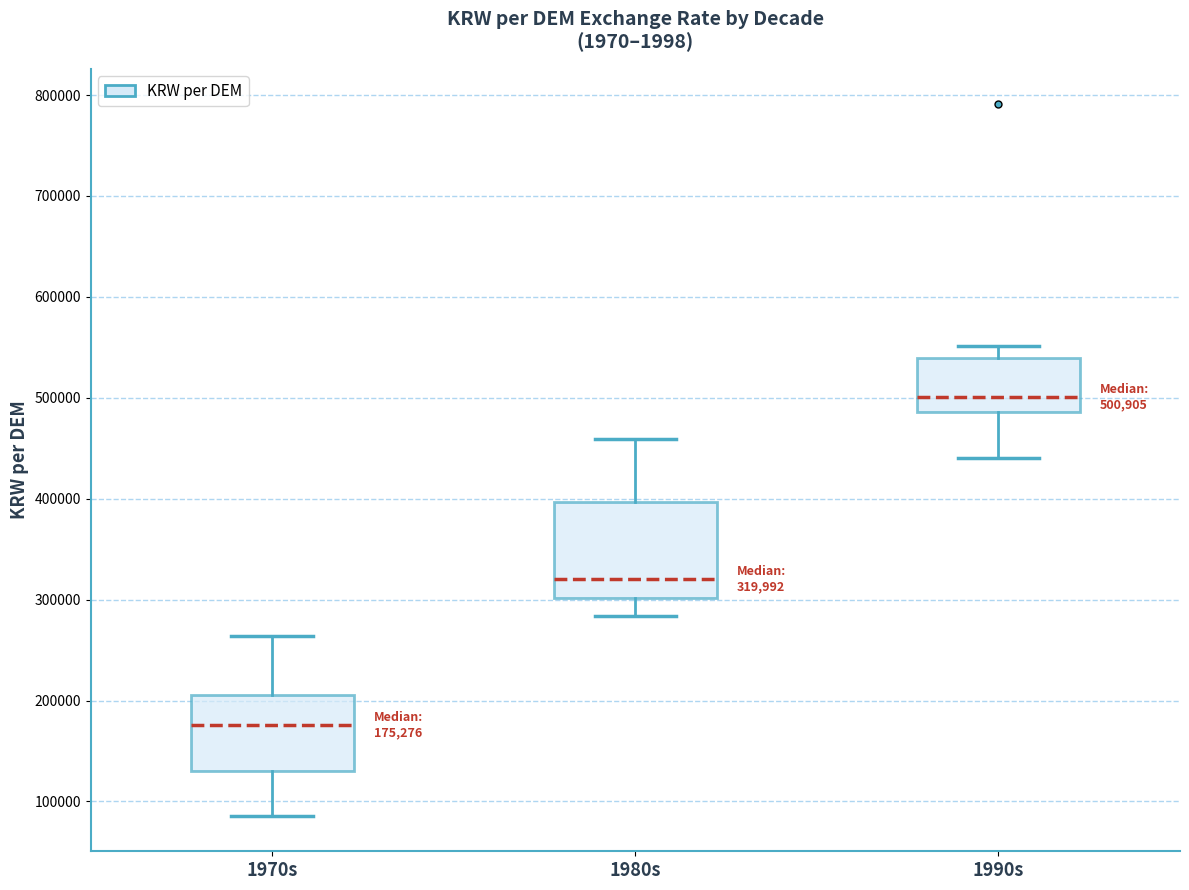

Comparing the boxes themselves (not the whiskers), which one is the tallest?

1980s